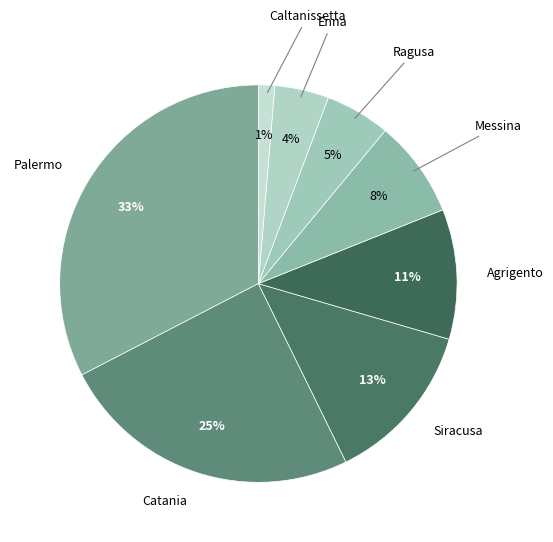

True or false: Ragusa accounts for 20% of the total.

False